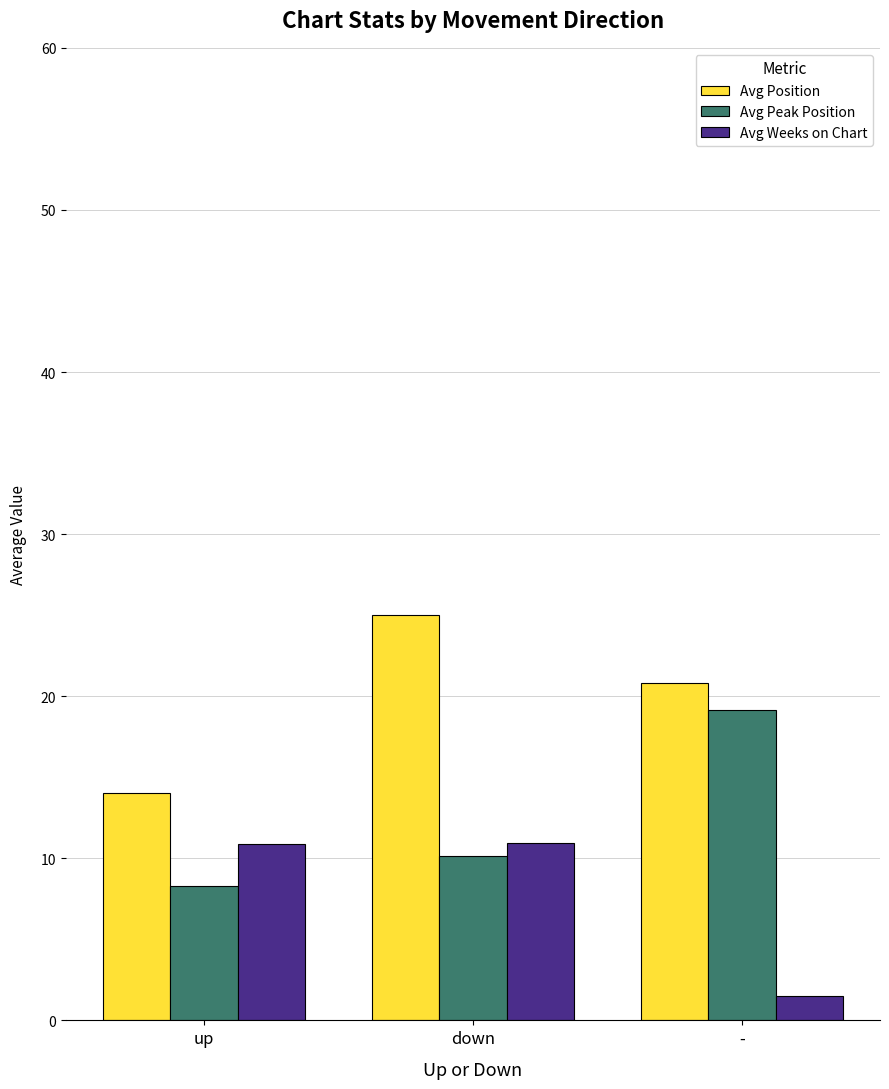

Between up and -, which series saw the biggest shift?

Avg Peak Position